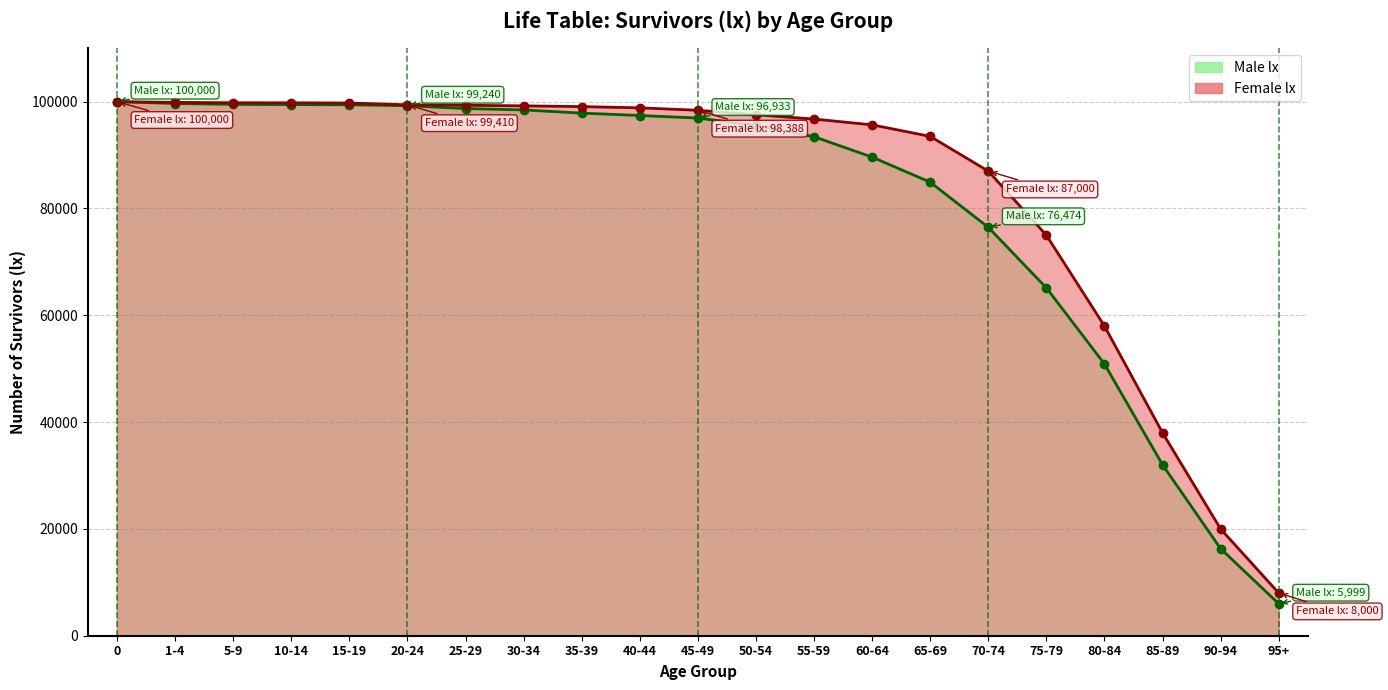

Reading right to left, extract all data points from this chart.

Male lx: 5999	16308	32015	50891	65140	76474	84922	89616	93431	95554	96933	97408	97851	98454	98704	99240	99414	99450	99494	99655	100000
Female lx: 8000	20000	38000	58000	75000	87000	93500	95659	96741	97541	98388	98842	99077	99215	99325	99410	99746	99785	99796	99870	100000